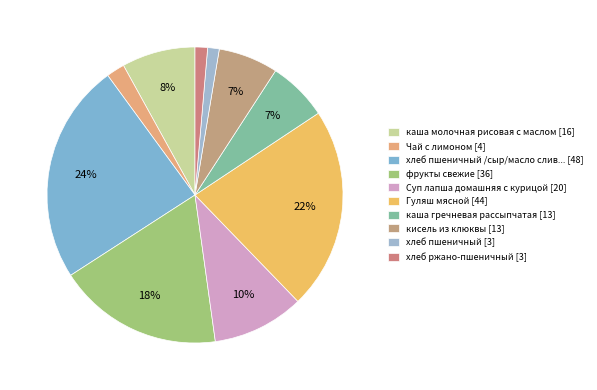

How many slices are in this pie chart?

10